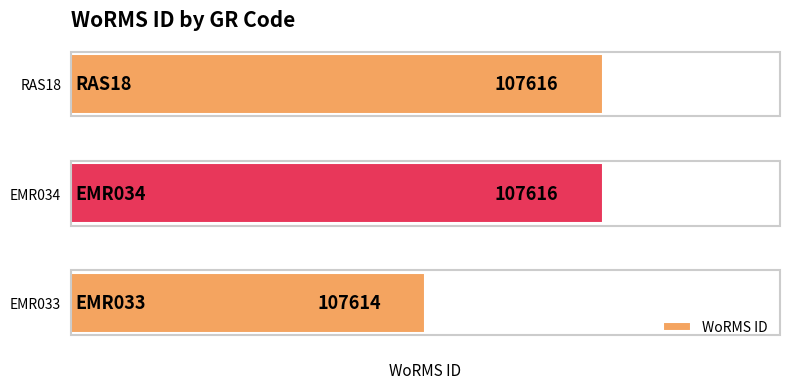

What is the greatest value displayed?

107616